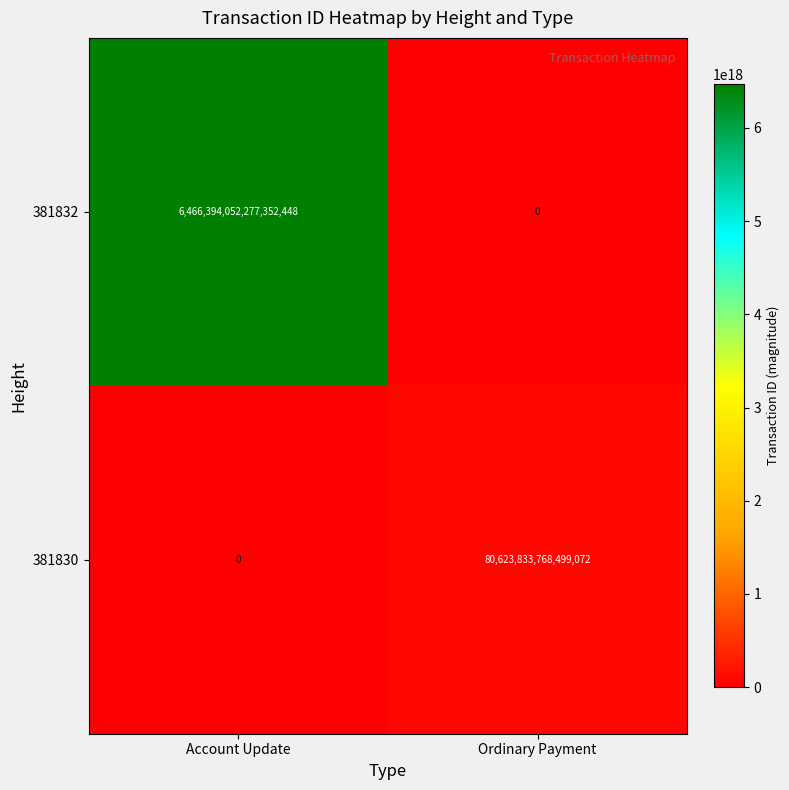

How many data points does each series have?

2